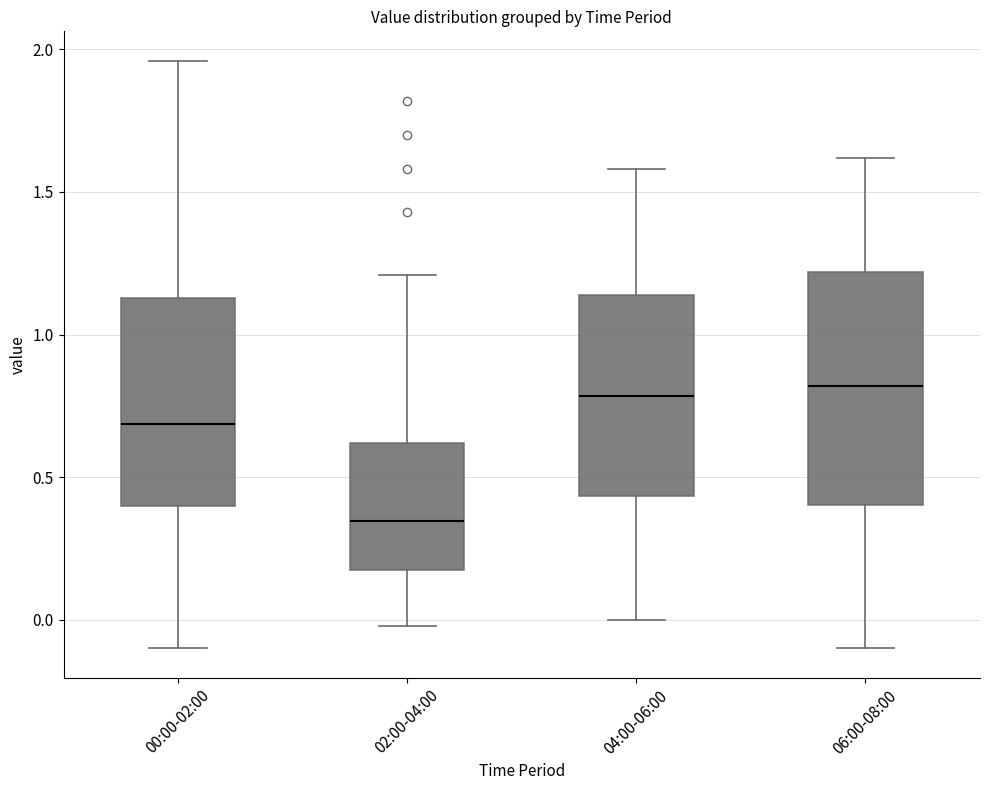

Where is the lower edge of the box for 06:00-08:00 on the y-axis? The values are not printed on the chart, so give them approximately, as read against the axis.

0.40